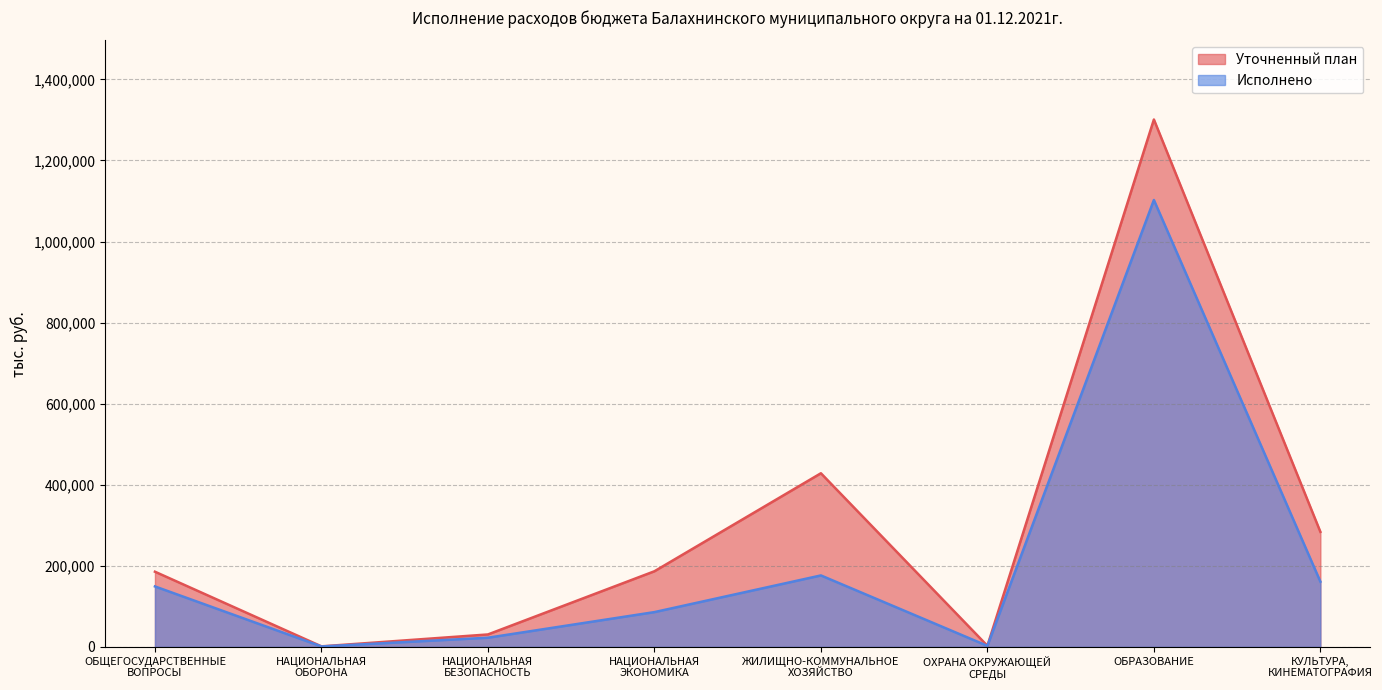

In Исполнено, how many points are lower than both neighbors (excluding endpoints)?

2